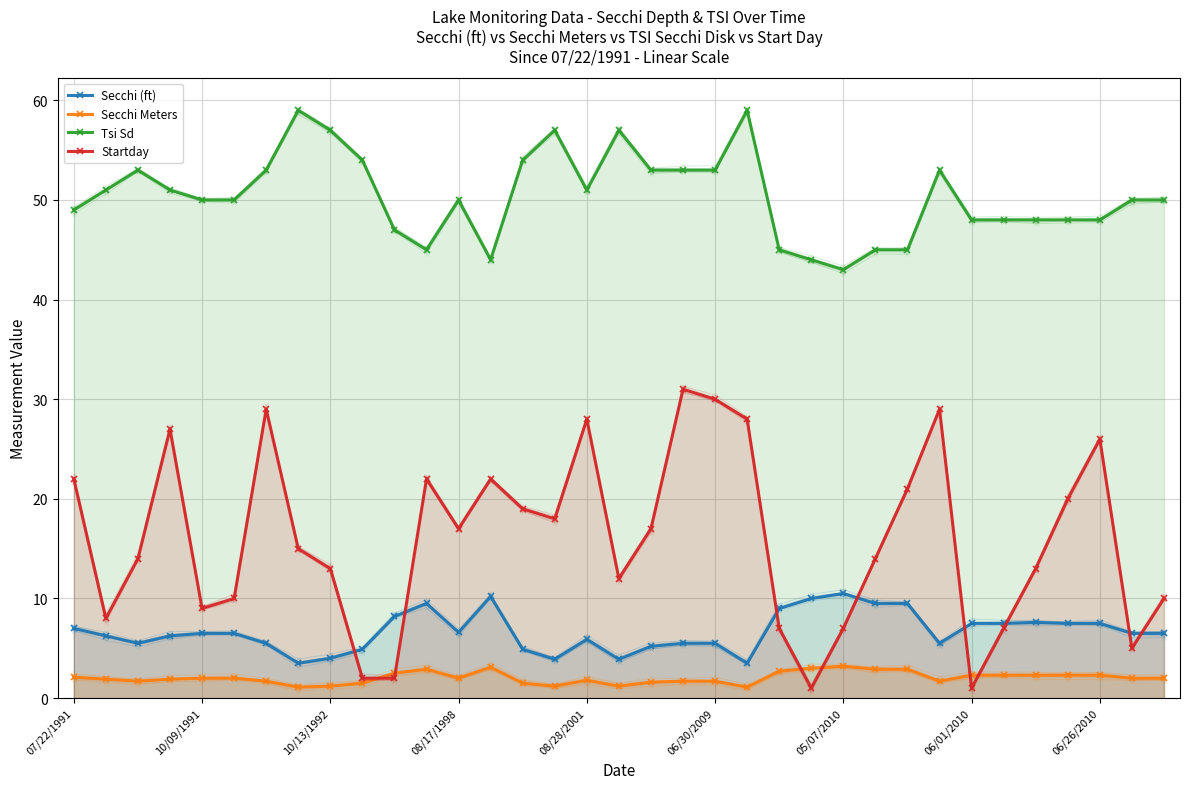

Is it true that Secchi Meters equals 2.3 at 31?

True